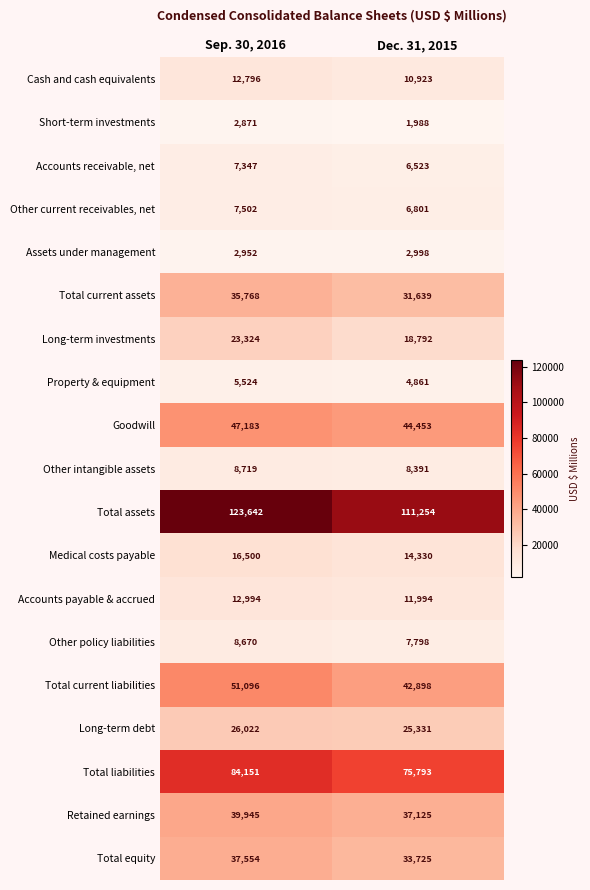

Which series has the widest spread of values?

Total assets